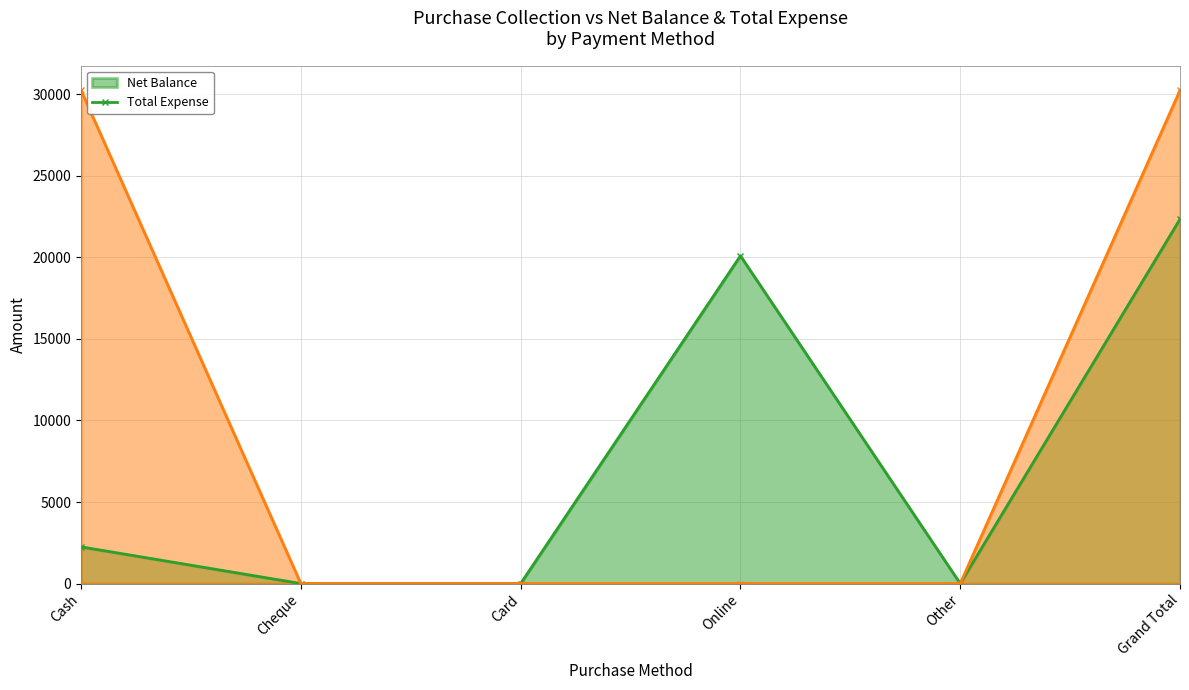

What is the maximum value for Total Expense?

30250